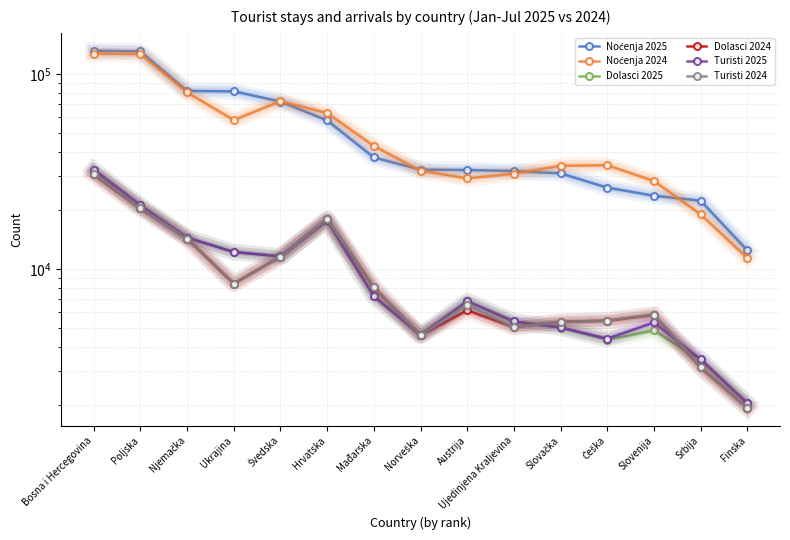

What is the greatest value displayed?

131961